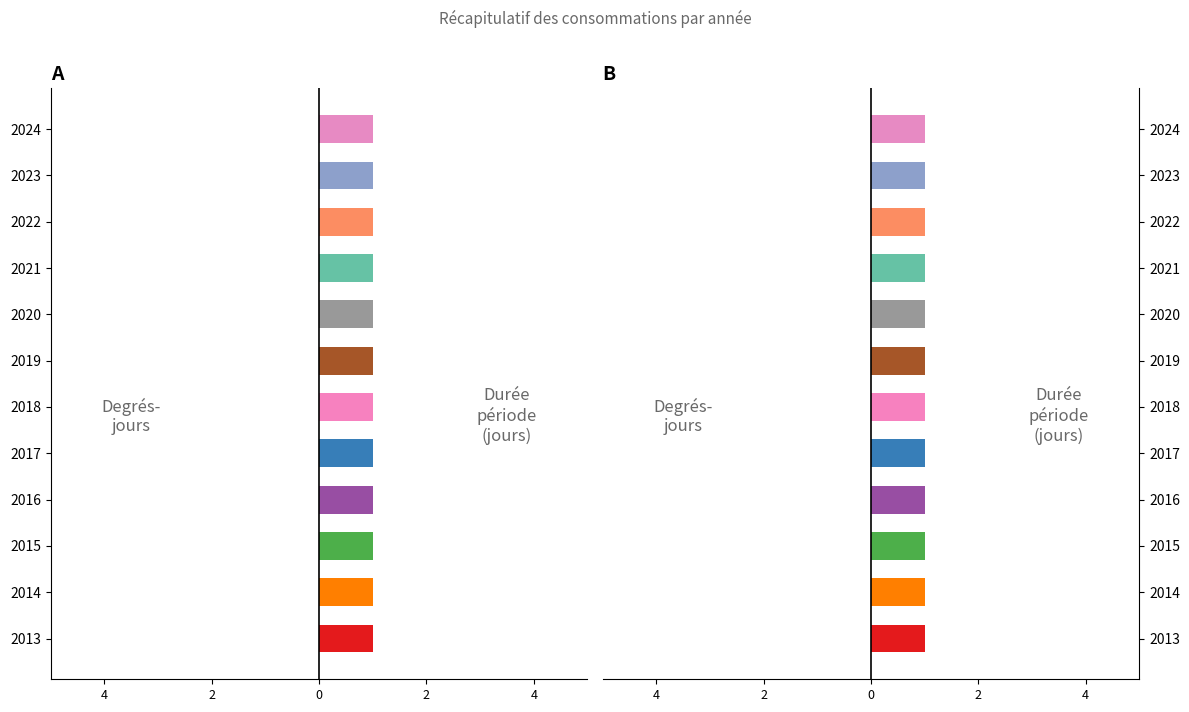

What is the spread (max minus min) of values at 2021?

1